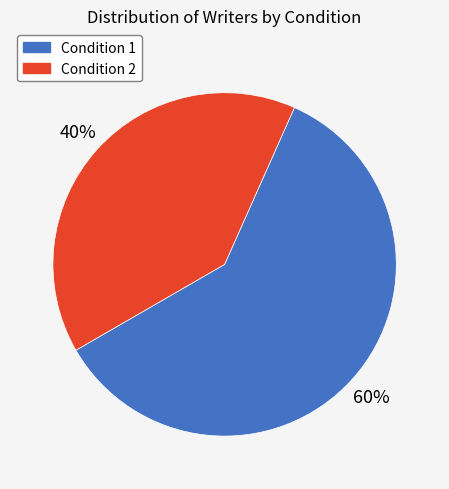

Is it true that Condition 1 is 60% of the pie?

True